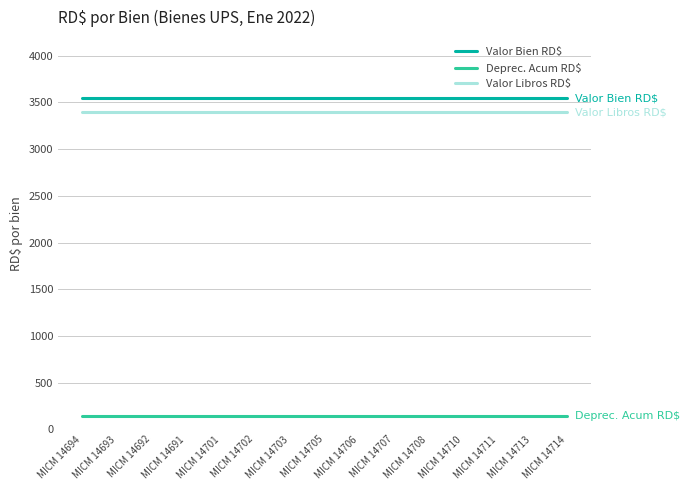

True or false: Deprec. Acum RD$ has a value of 147.7 at MICM 14702.

True